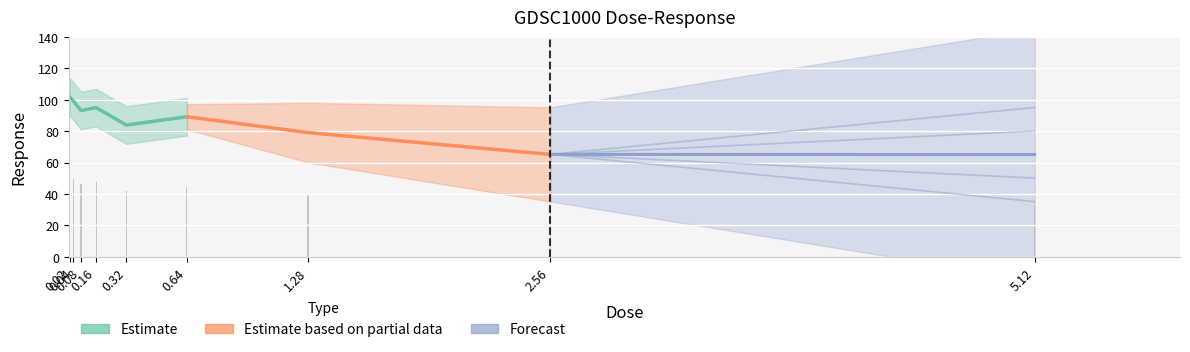

At which label is the value closest to 41?

0.32